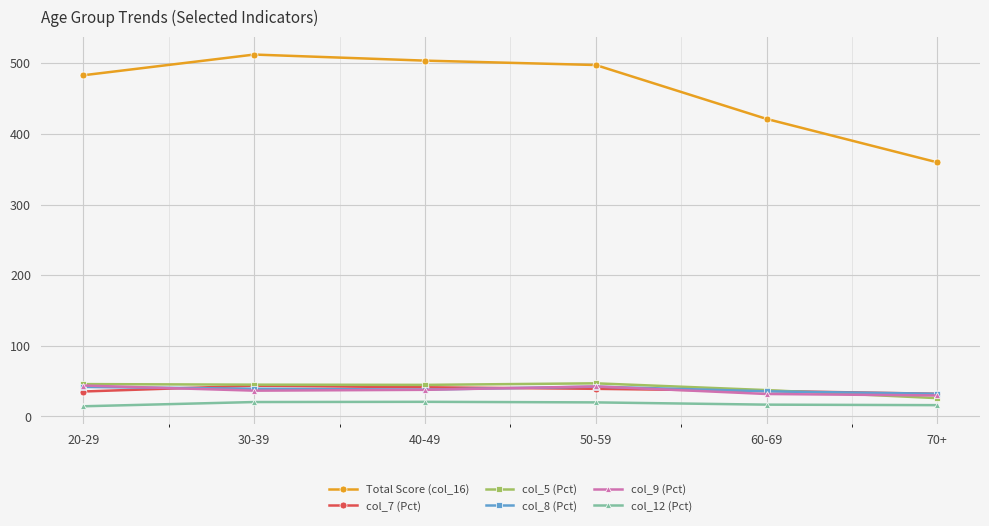

What is the label of the 6th point from the right?

20-29